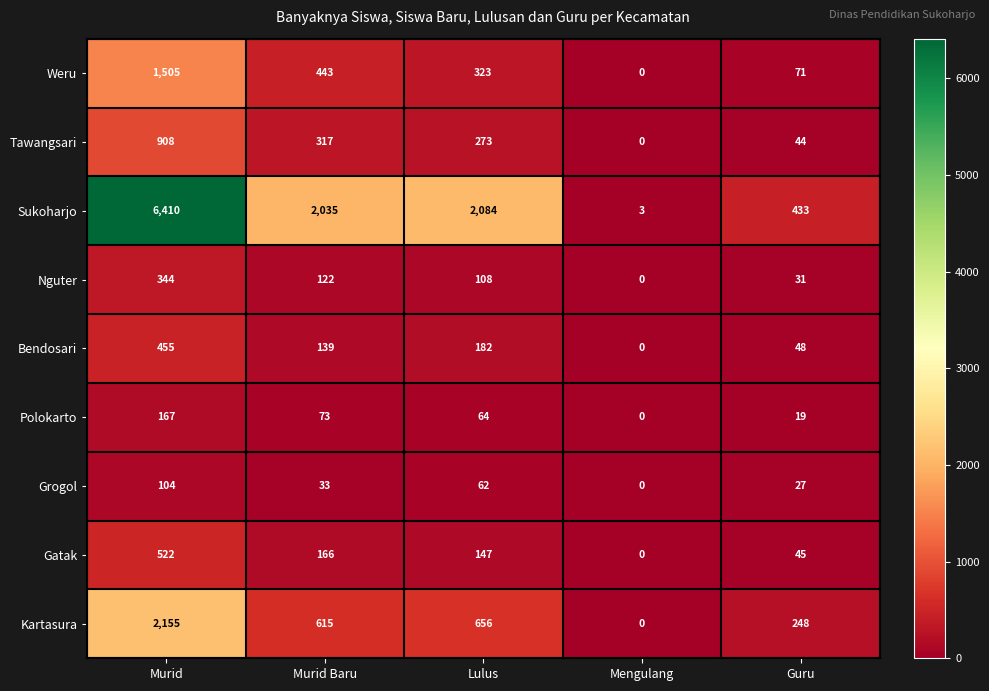

Which series has the largest total across all categories?

Sukoharjo